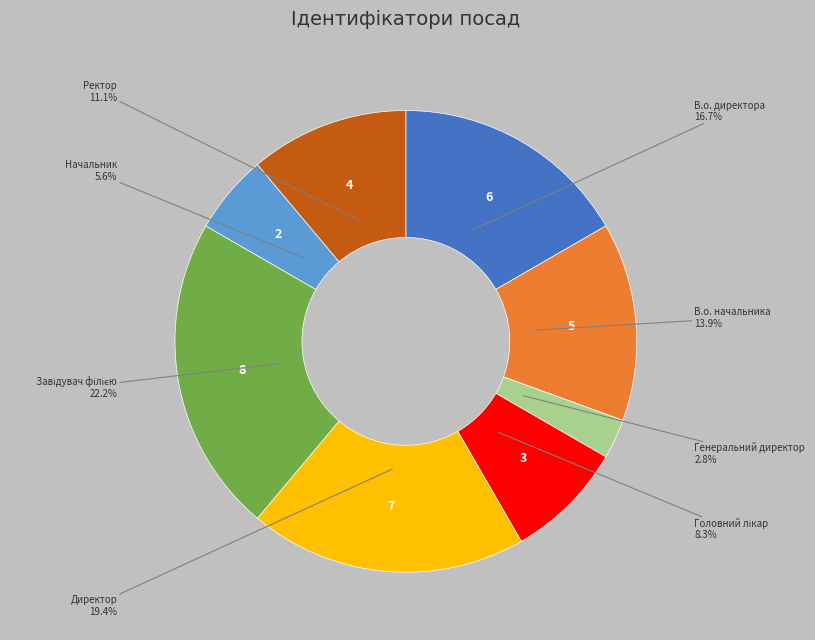

What percentage is NOT represented by Директор?

80.6%